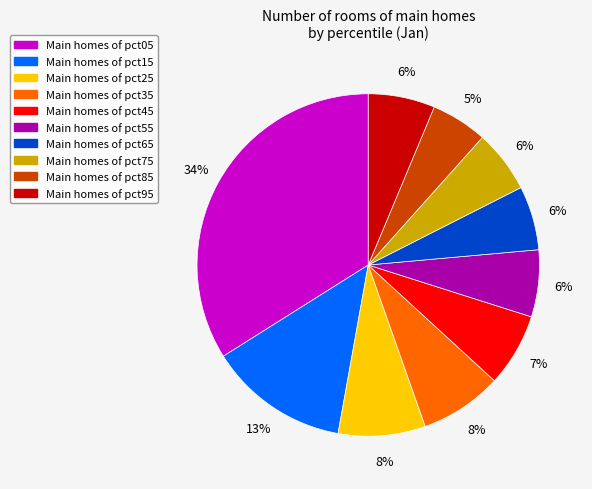

To the nearest percent, what is the difference between the largest and smallest slice percentages?

29%